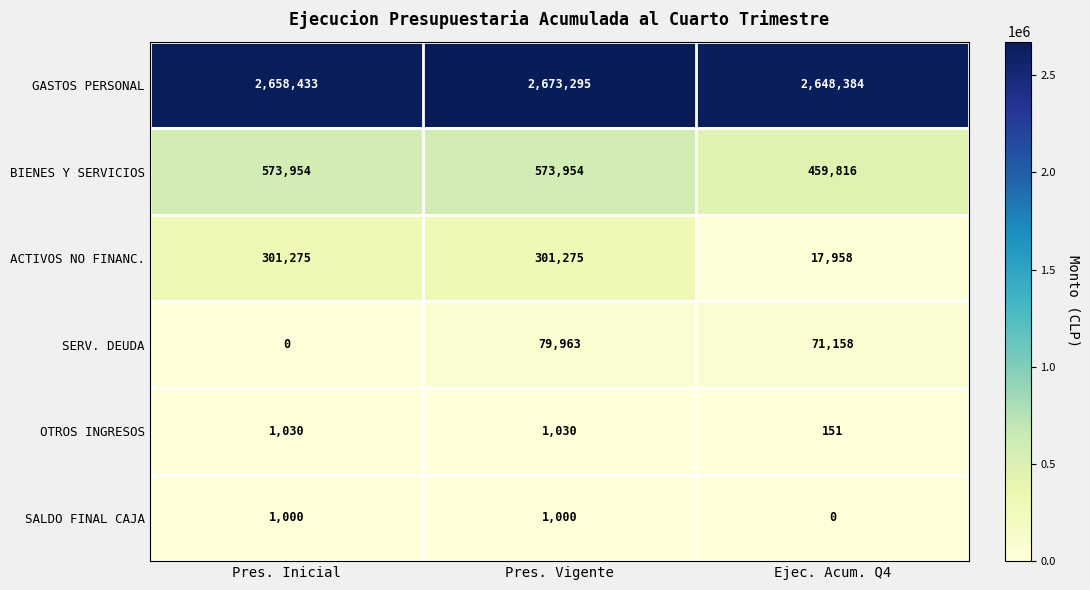

What is the maximum value shown in the chart?

2673295